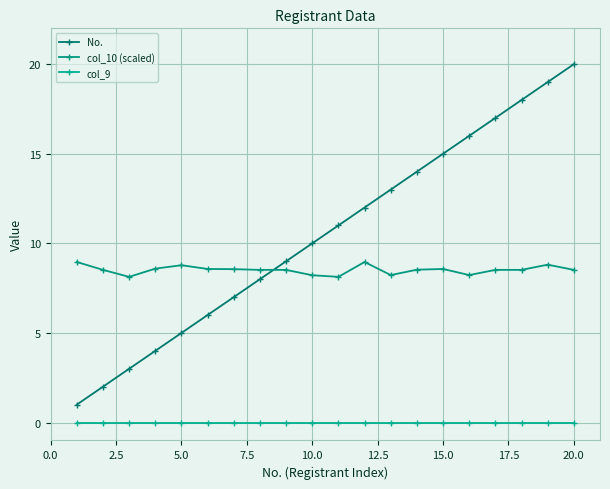

Count the number of categories in the chart.

20